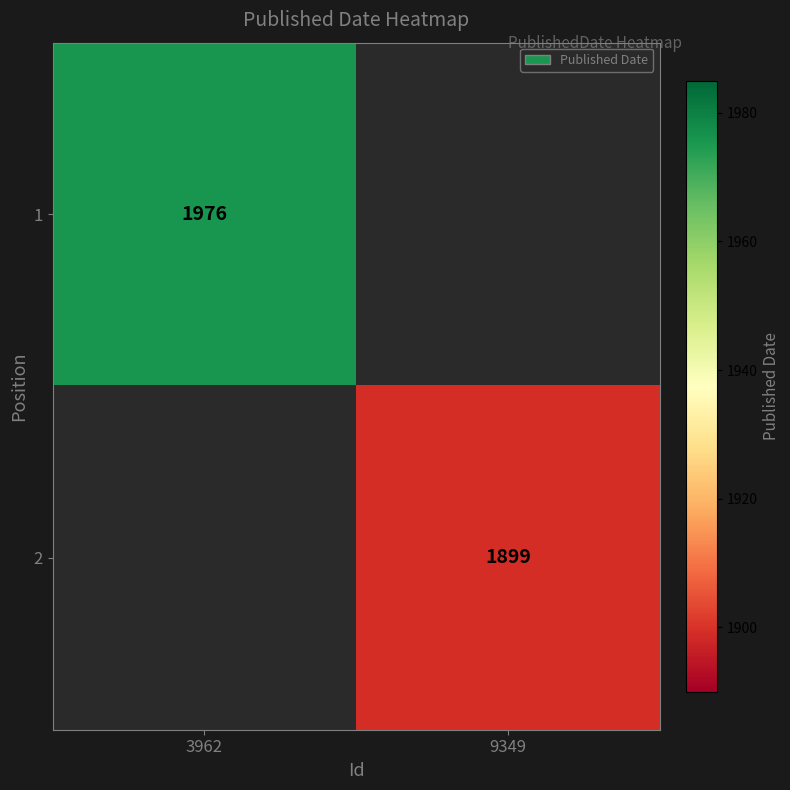

Is the value of 2 at 9349 greater than the value of 1 at 3962?

No